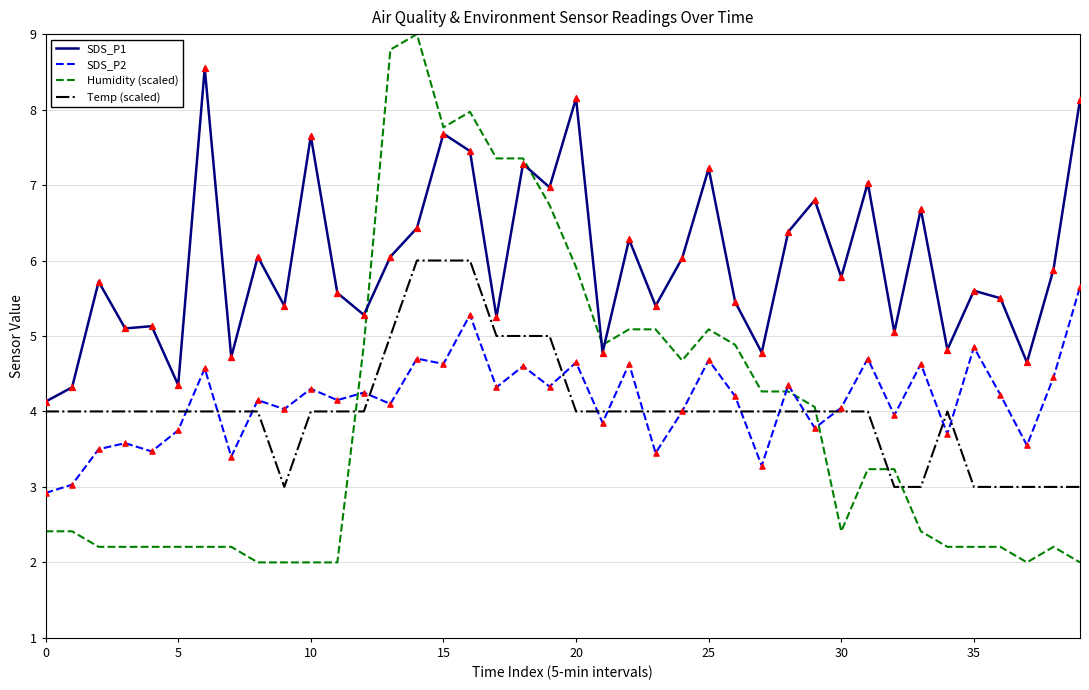

Which series has the largest total across all categories?

SDS_P1